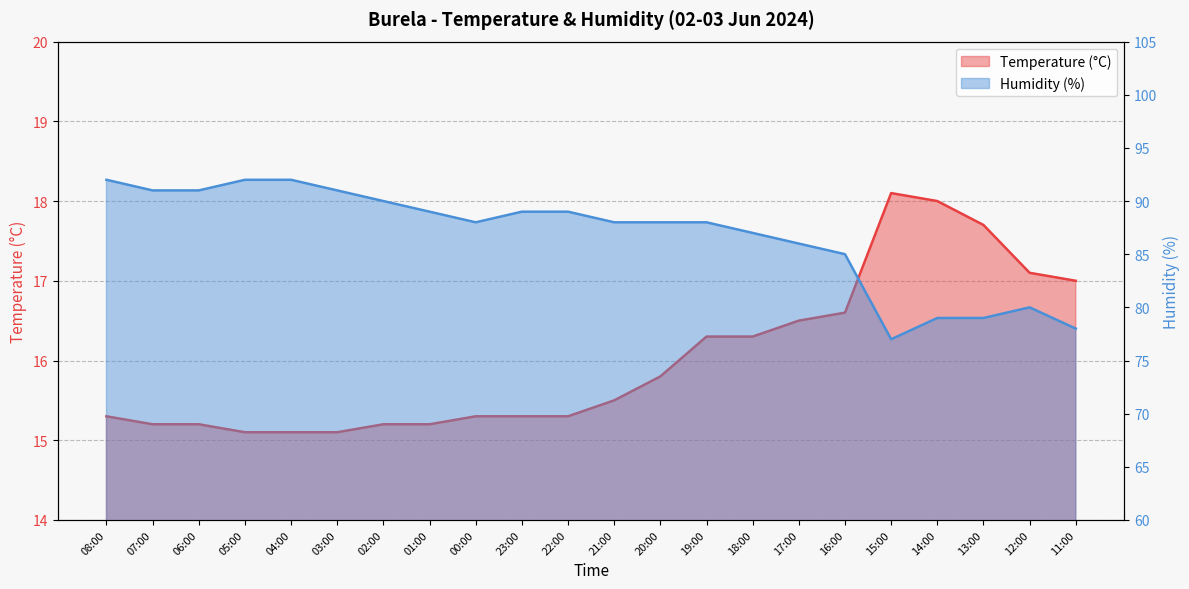

Which series has the largest range (max minus min)?

Humidity (%)